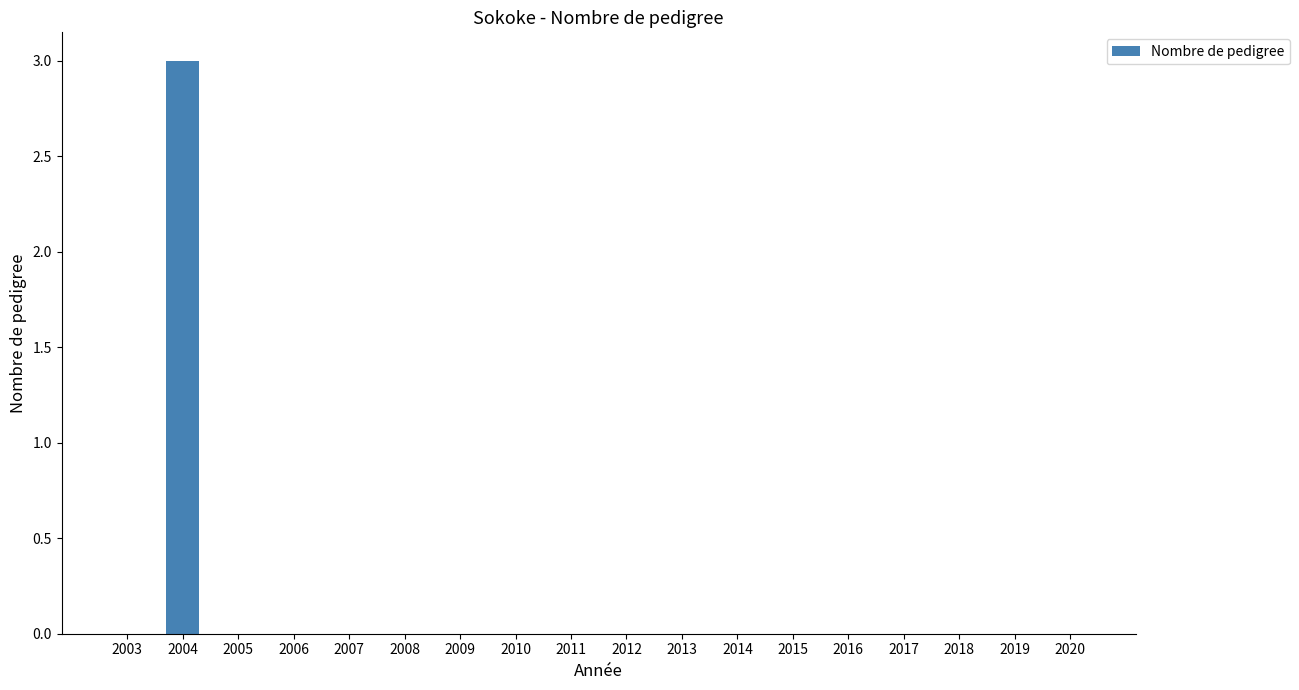

The value at 2008 is 0. True or false?

True